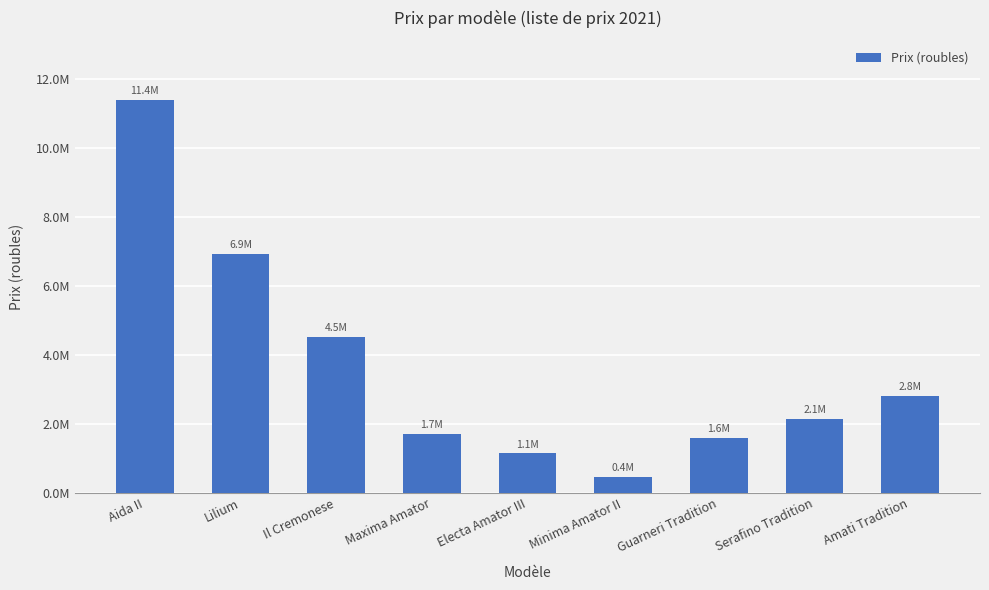

Where is the data nearest to the value 5922500?

Lilium